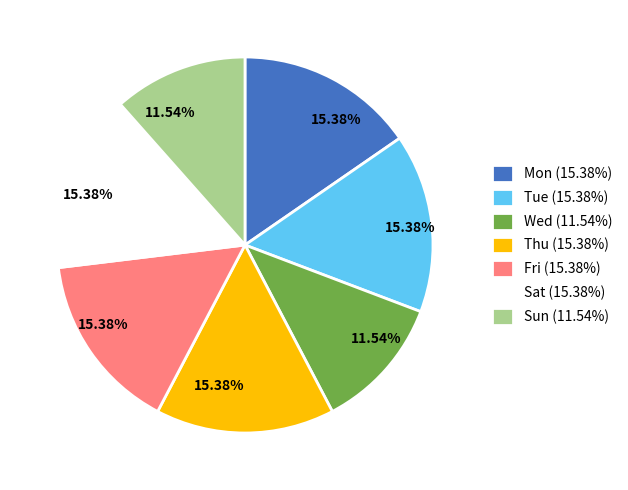

Which has a higher value, Wed (11.54%) or Sat (15.38%)?

Sat (15.38%)